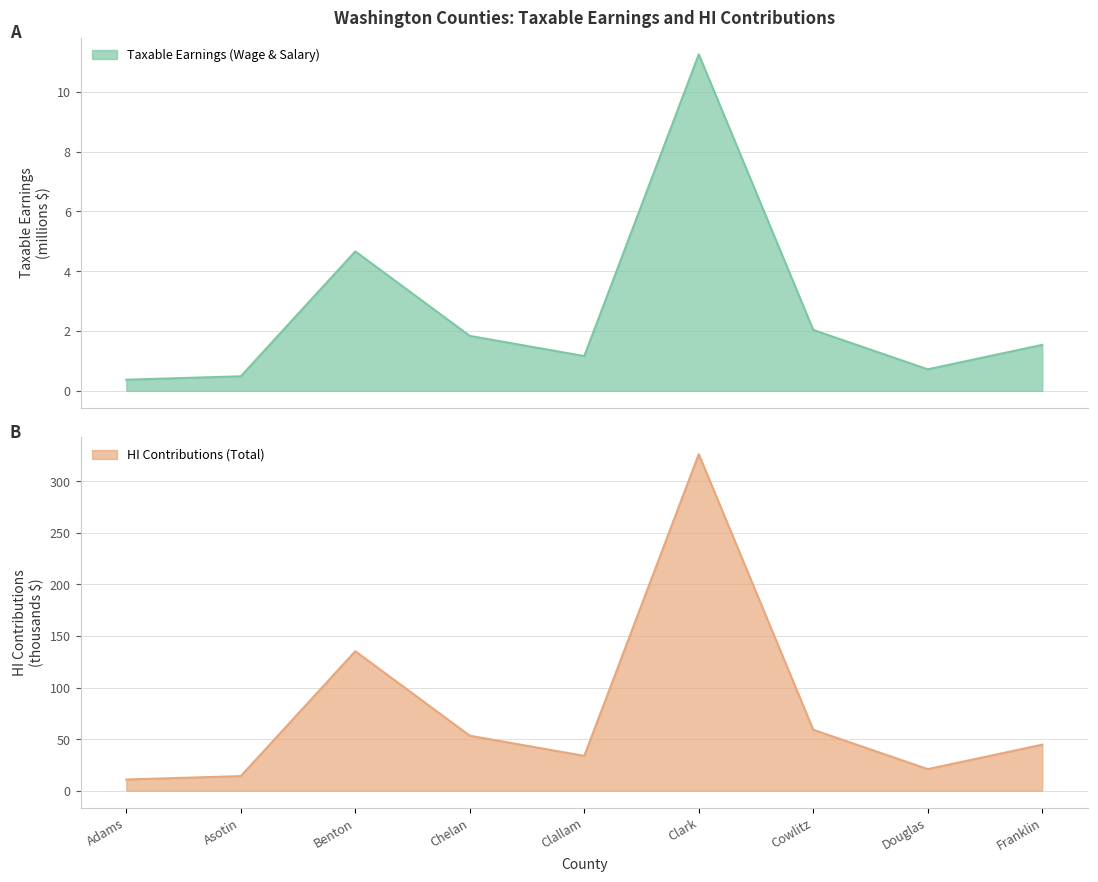

What is the sum of the Taxable Earnings (Wage & Salary) values at Adams and Clallam?

1.5